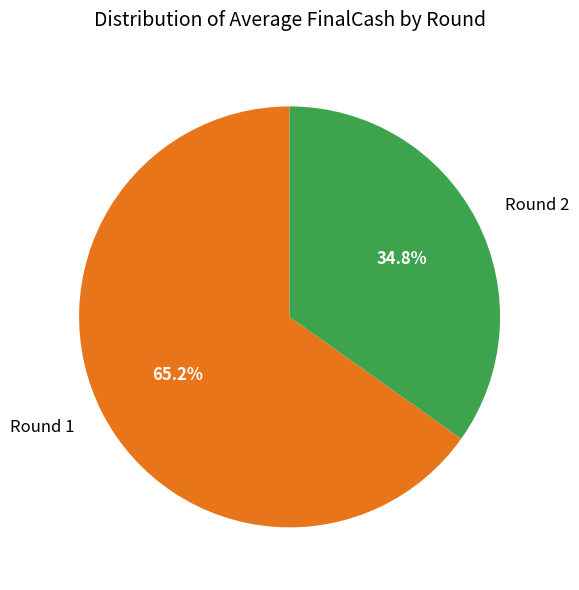

Which slice is the largest?

Round 1